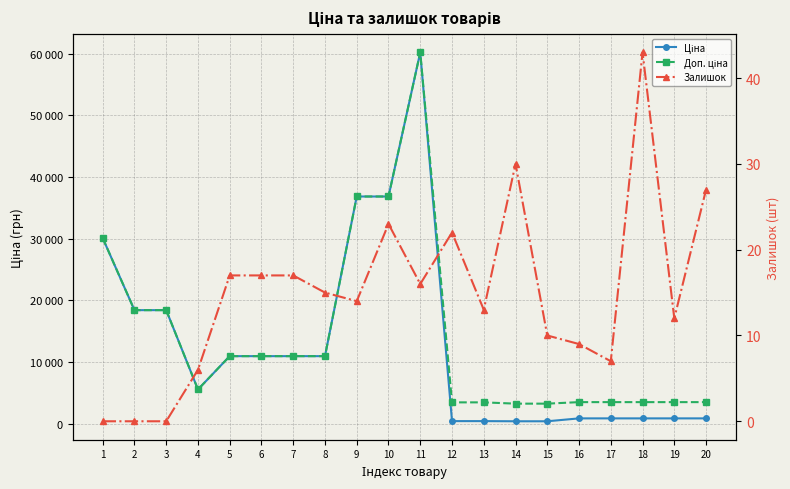

How many data points in Доп. ціна are less than 10964?

10